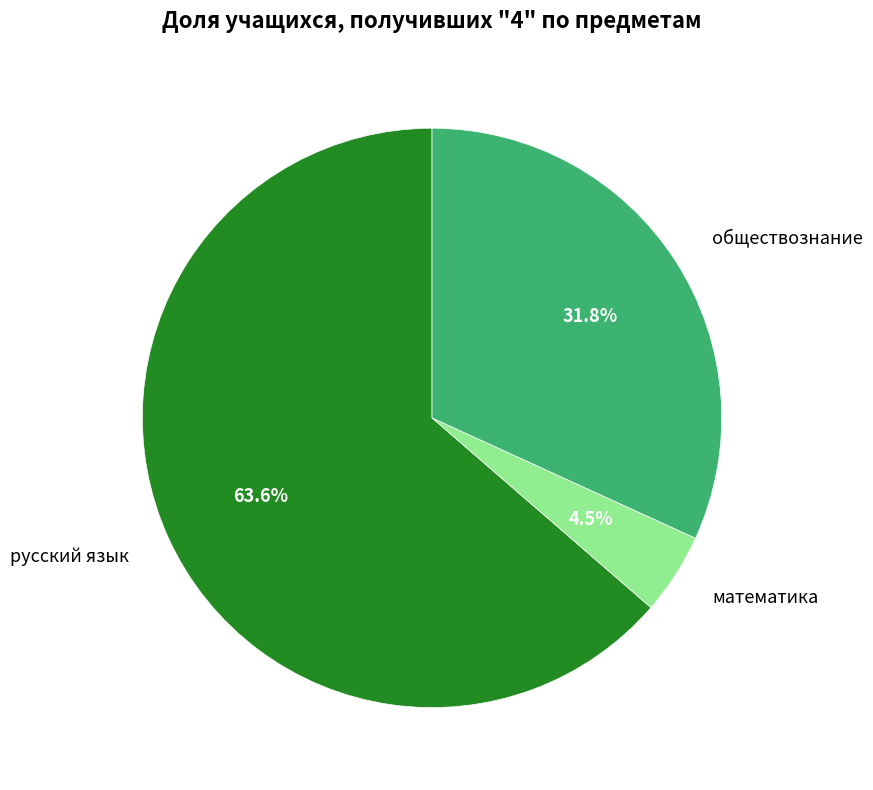

Does any single category account for the majority?

Yes